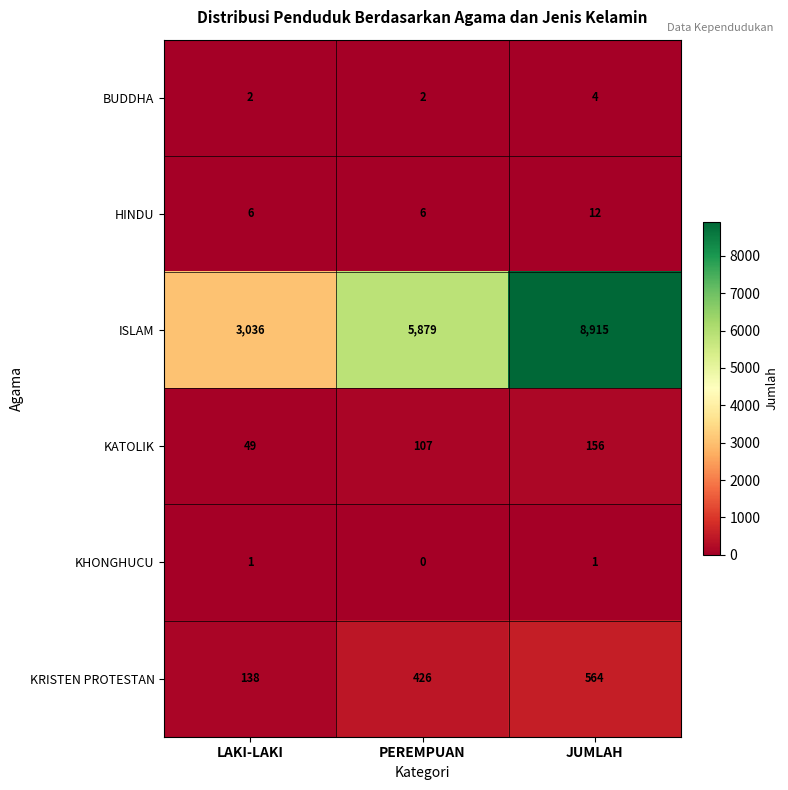

Which category has the lowest value across all series?

PEREMPUAN